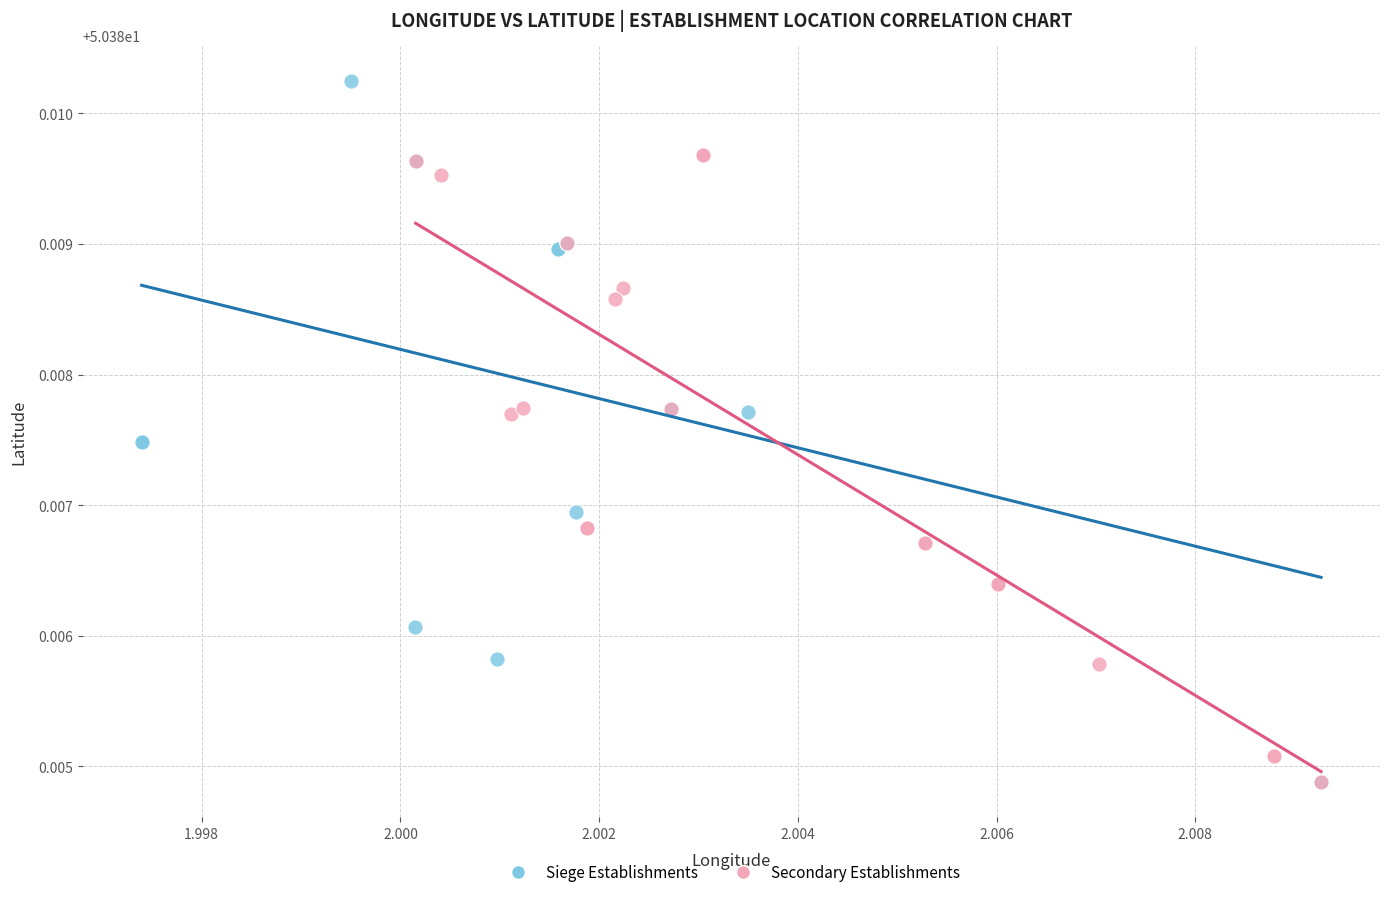

What are all the series names shown in the legend?

Siege Establishments, Secondary Establishments